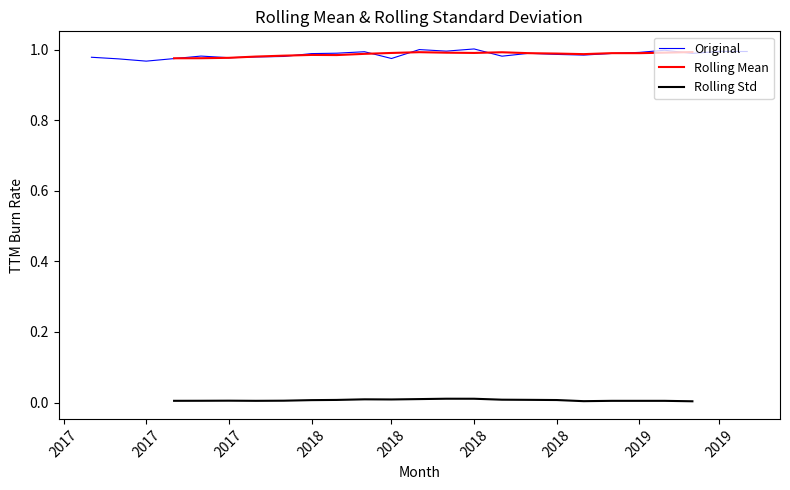

True or false: Rolling Std and Original cross at least once.

False